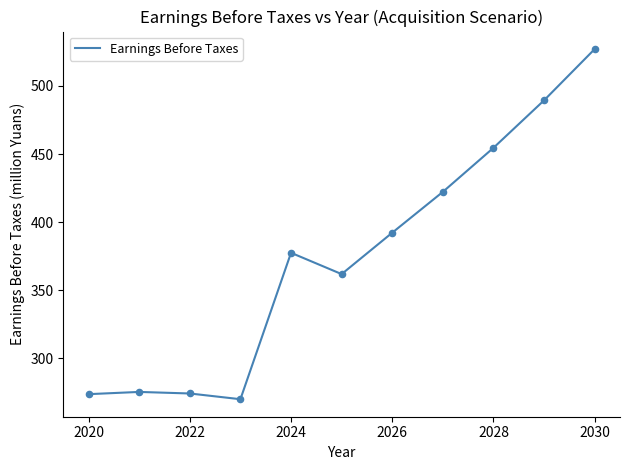

What is the minimum value shown in the chart?

270.1